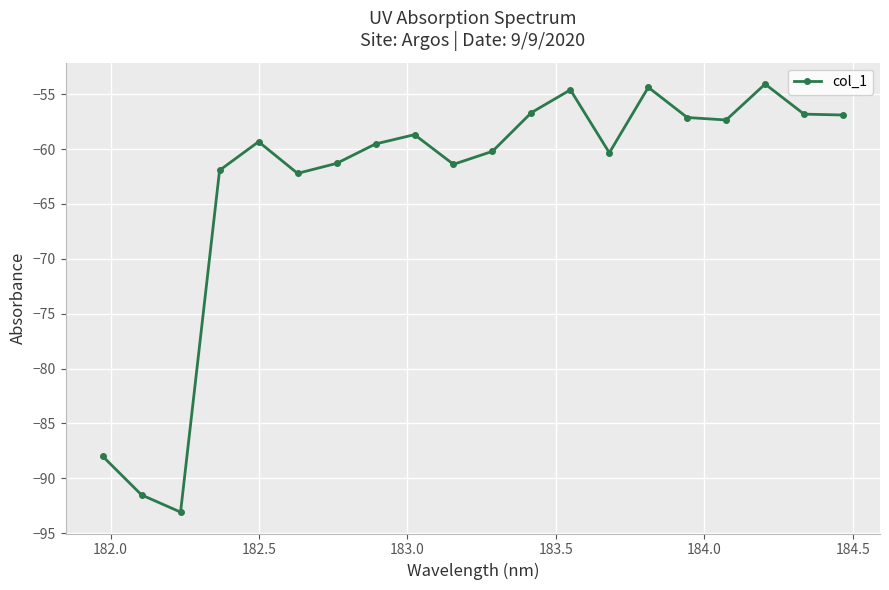

What is the difference between the maximum and second lowest values?

37.4